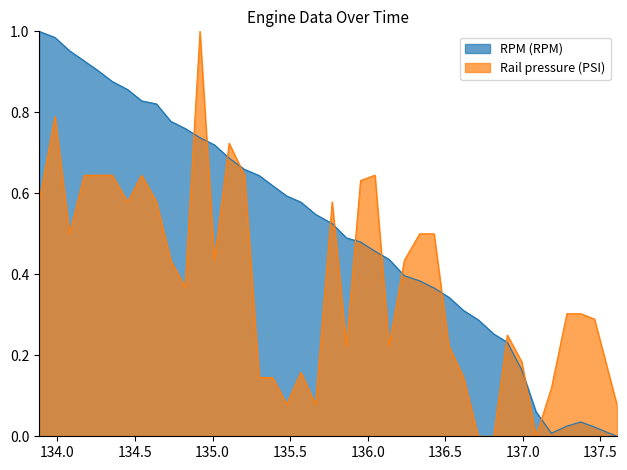

Rank the series by their average value, from highest to lowest.

RPM (RPM), Rail pressure (PSI)